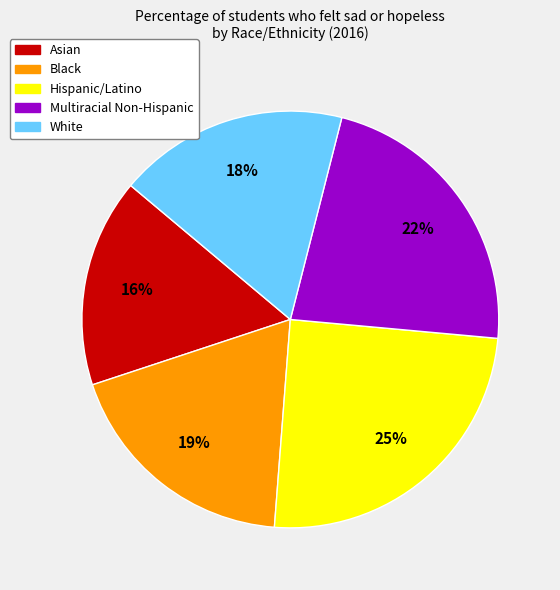

To the nearest percent, what is the combined percentage of Asian and White?

34%